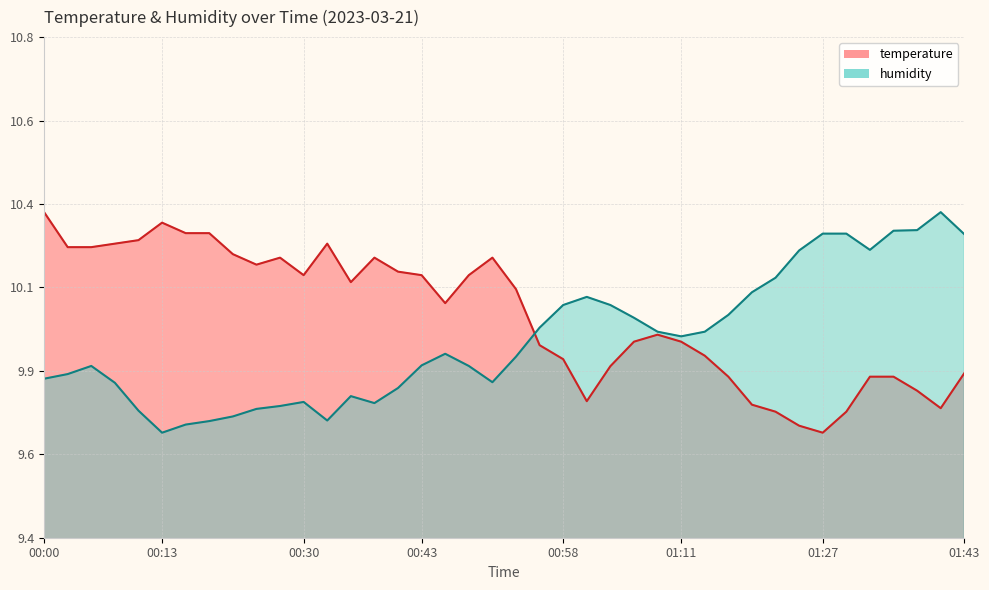

What is the highest value of the humidity series?

10.3